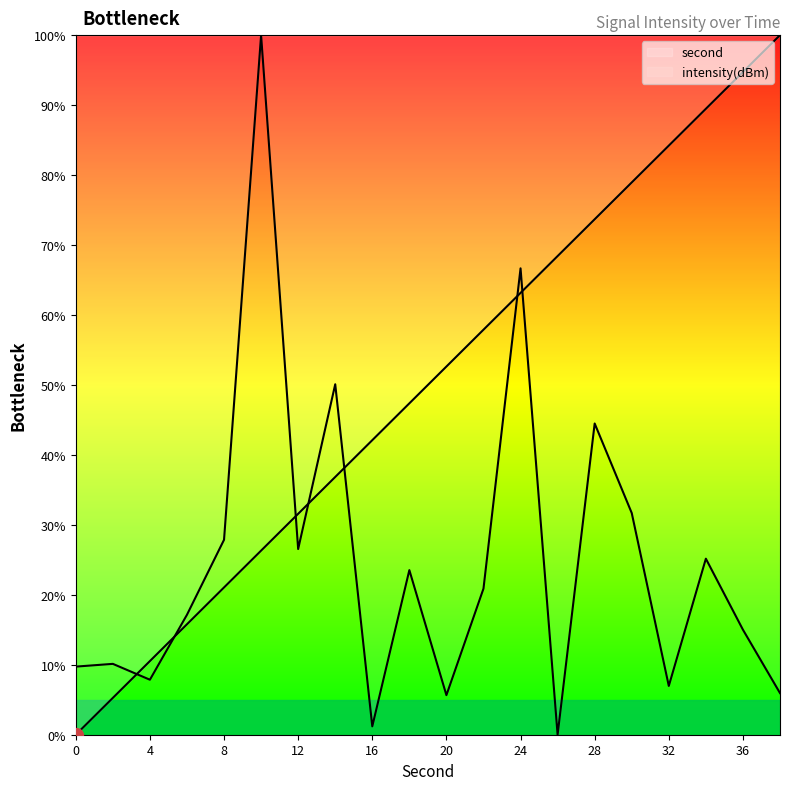

Rank the categories by intensity value from lowest to highest.

26, 16, 20, 38, 32, 4, 0, 2, 36, 6, 22, 18, 34, 12, 8, 30, 28, 14, 24, 10